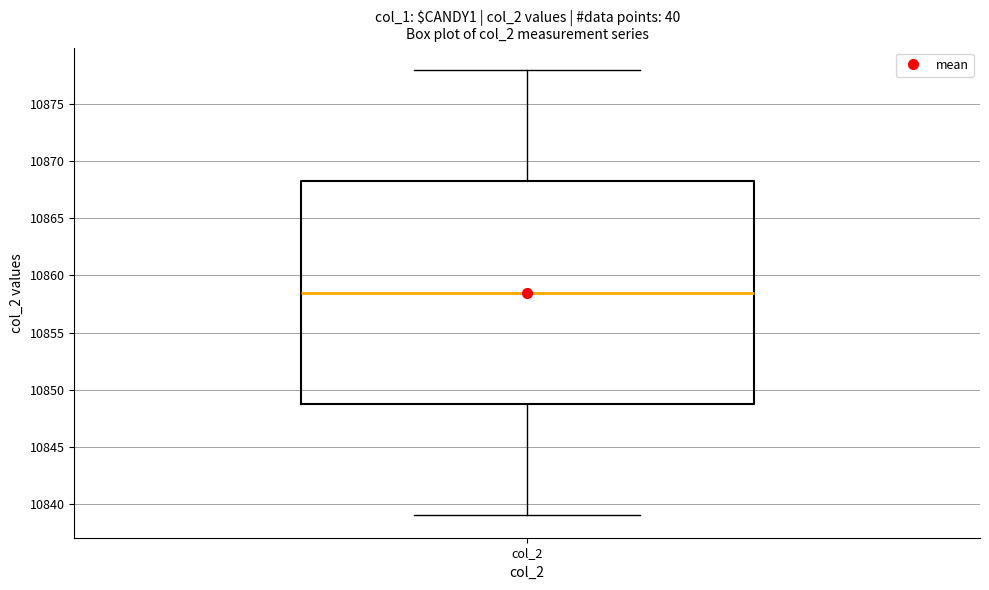

Read this box plot against the y-axis: the position of the median line, the range covered by the box, and the ends of both whiskers. The values are not printed on the chart, so give them approximately, as read against the axis.

median 10858.5, box 10849.0 to 10868.5, whiskers 10839.0 to 10878.0